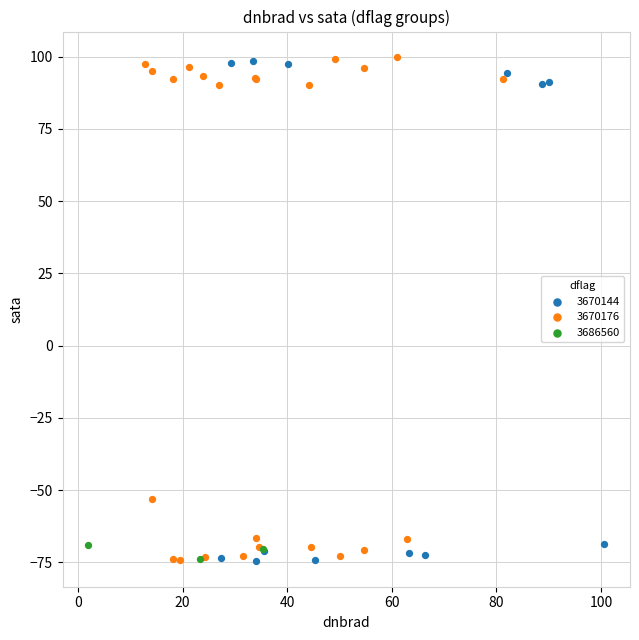

What are all the series names shown in the legend?

3670144, 3670176, 3686560